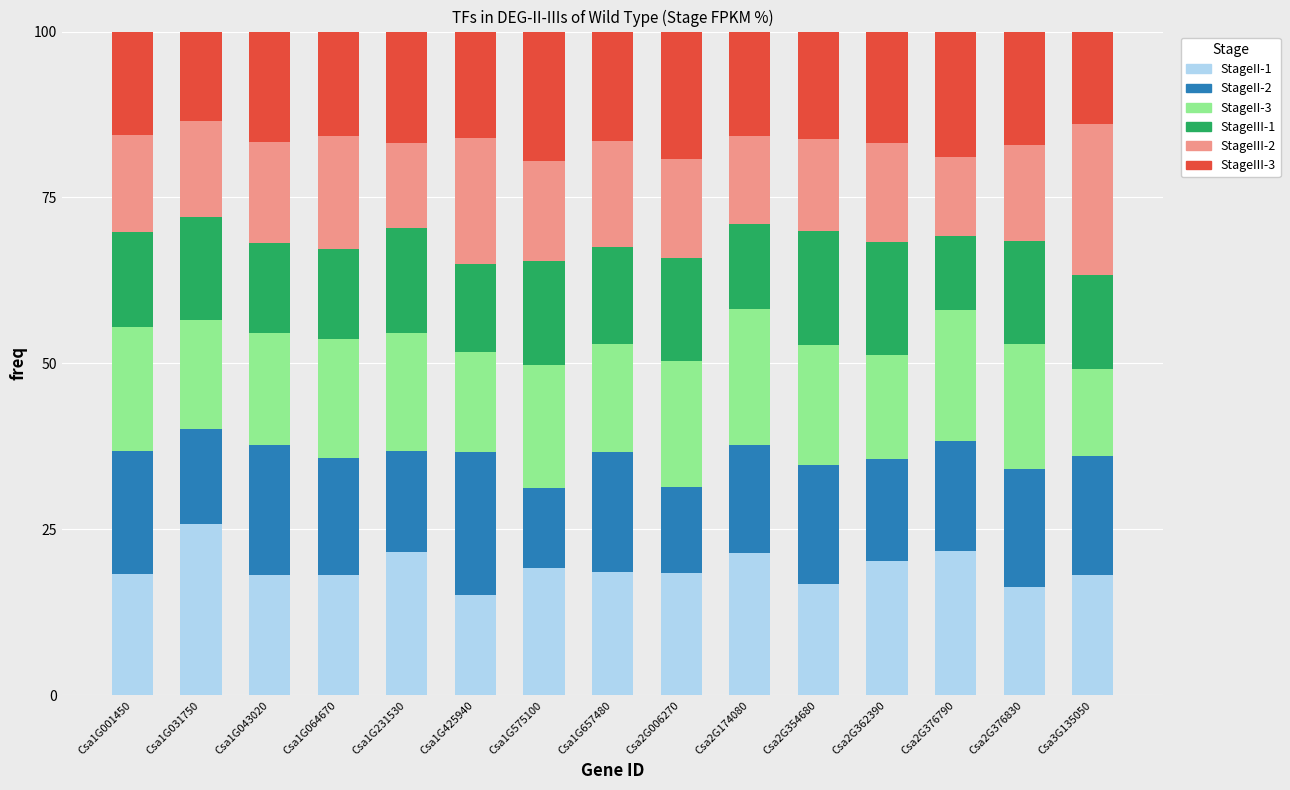

The StageII-1 series shows 29.5 at Csa2G174080. True or false?

False